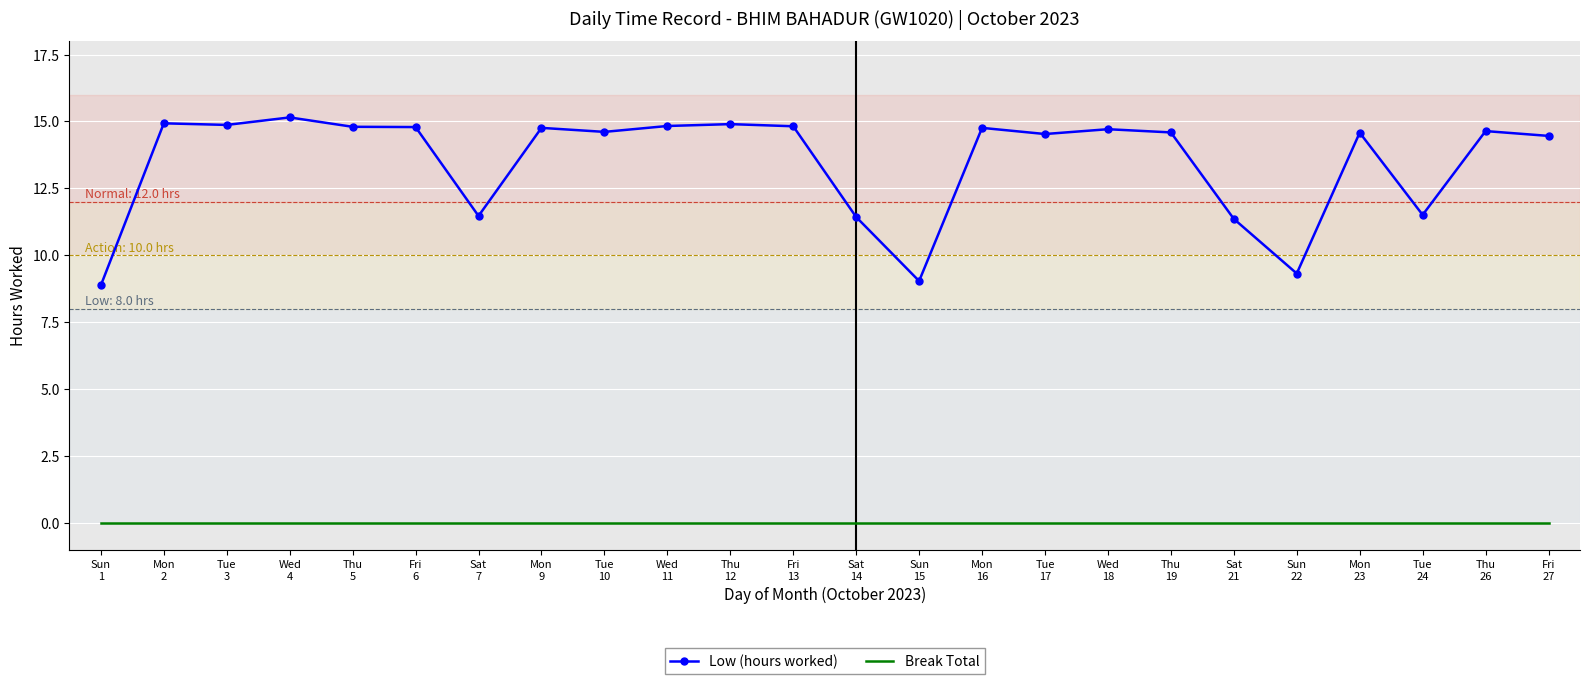

Which series has the widest spread of values?

Low (hours worked)